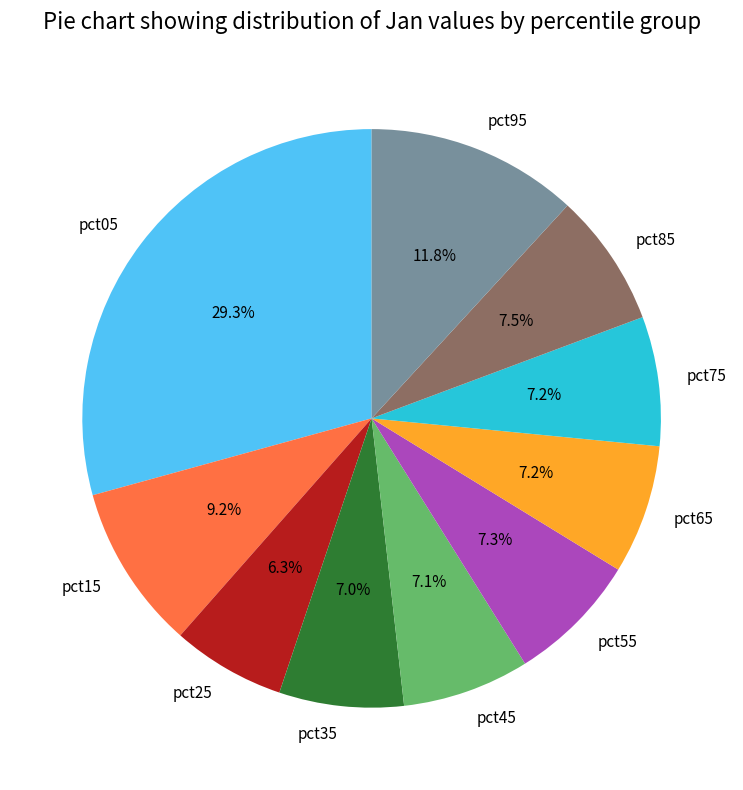

What percentage is the pct95 slice, to the nearest percent?

12%